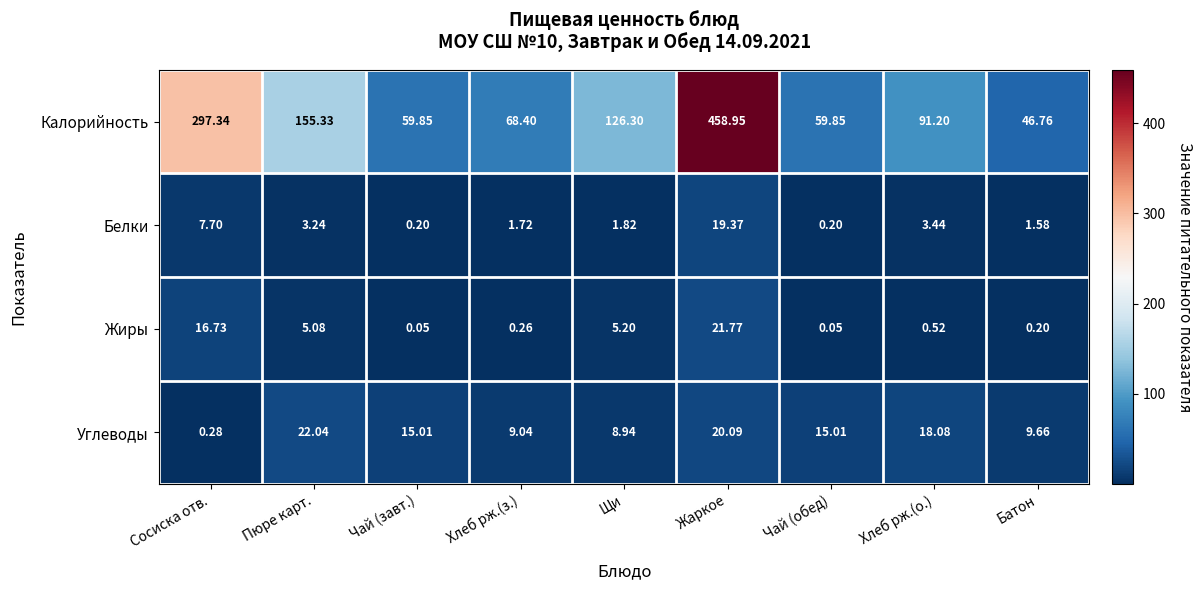

Rank the series by their maximum value, from highest to lowest.

Калорийность, Углеводы, Жиры, Белки